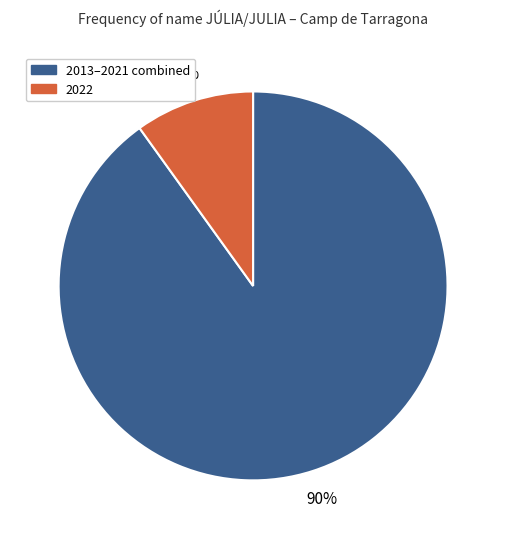

Count the number of slices in the pie.

2